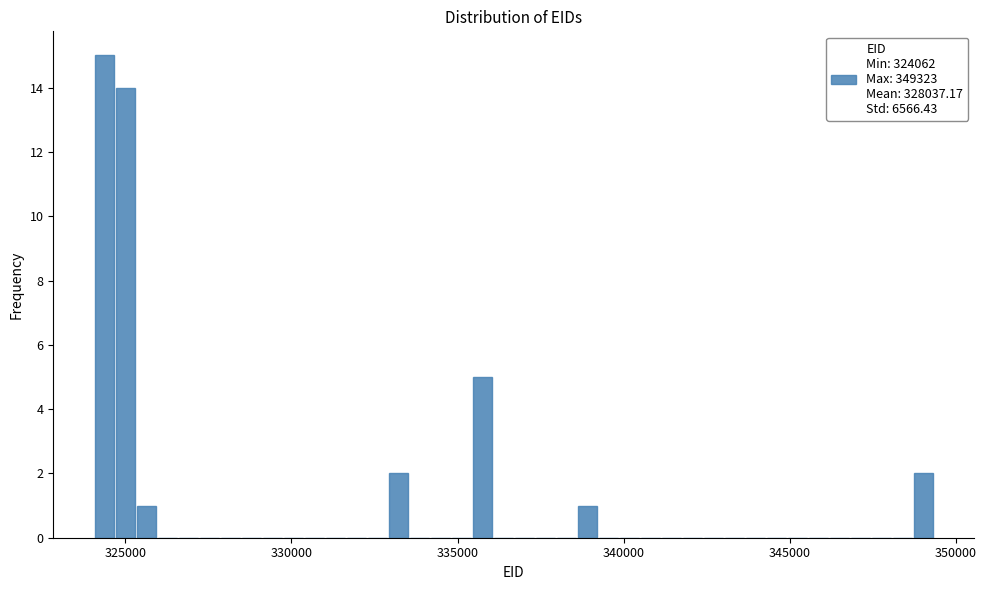

Read against the x-axis, roughly where is the centre of the tallest bar?

324500